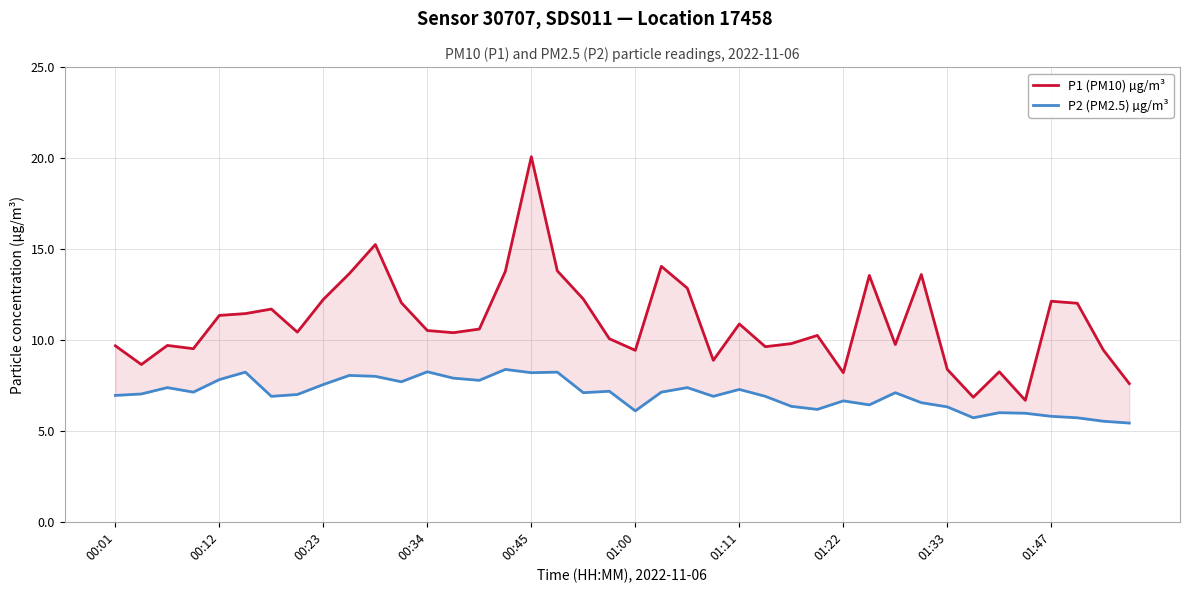

At which category is the sum across all series the highest?

00:45